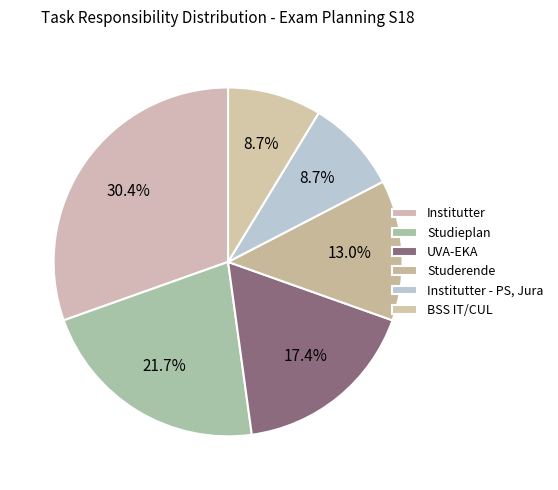

Is there any slice that represents more than half of the pie?

No